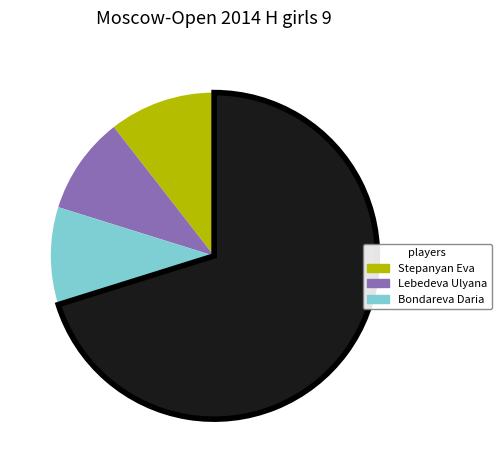

Does any single category account for the majority?

Yes